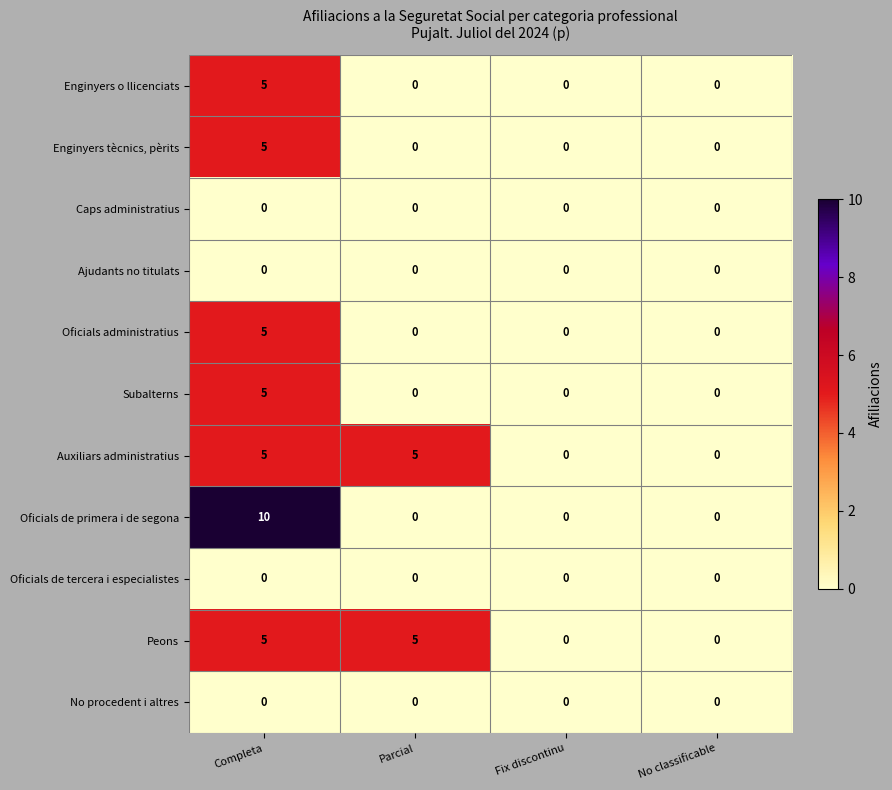

Is it true that Enginyers tècnics, pèrits equals 0 at No classificable?

True